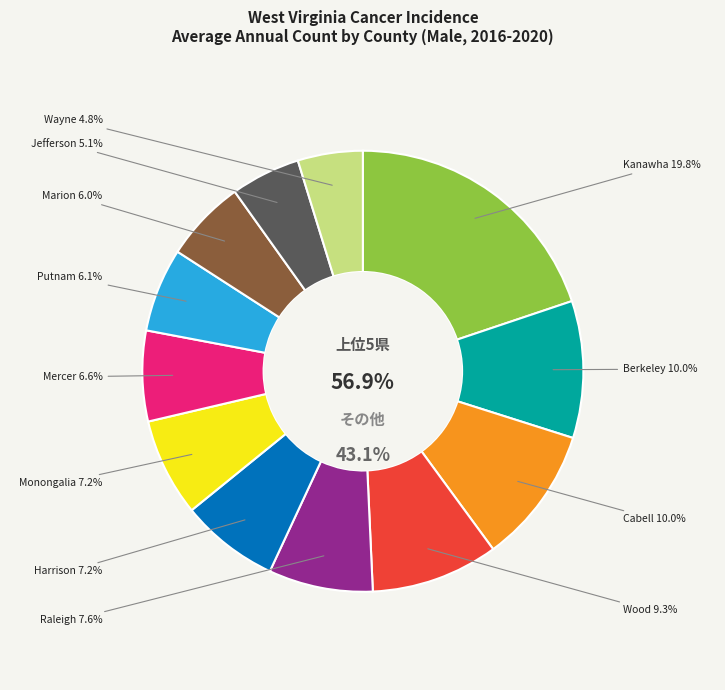

How many segments does this pie chart have?

12